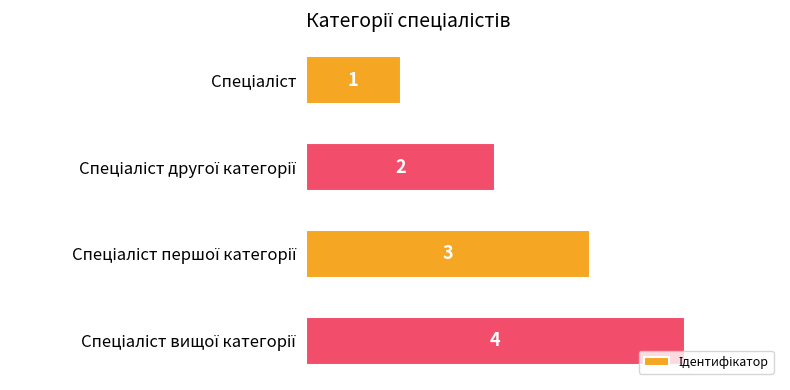

What is the maximum value shown in the chart?

4